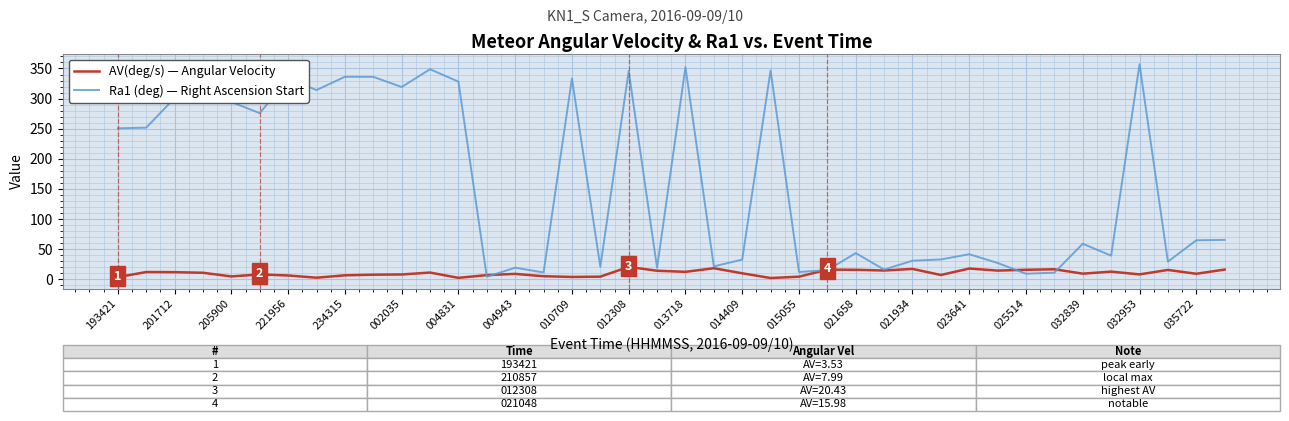

Which series has the largest total across all categories?

Ra1 (deg) — Right Ascension Start